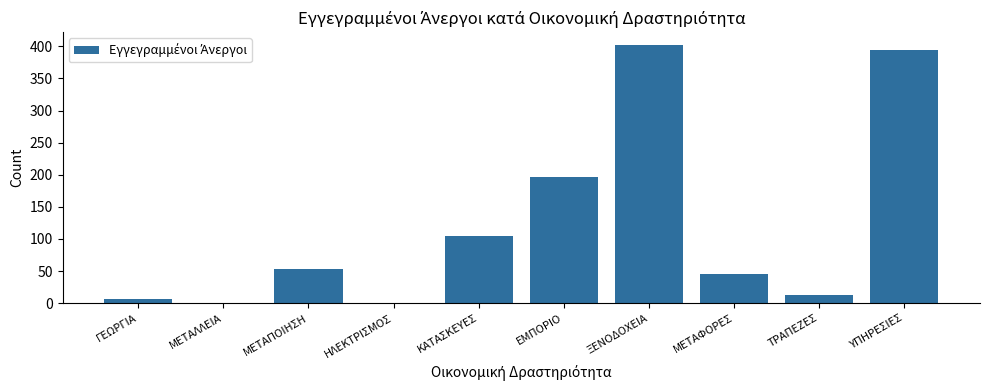

What is the sum of all values?

1217